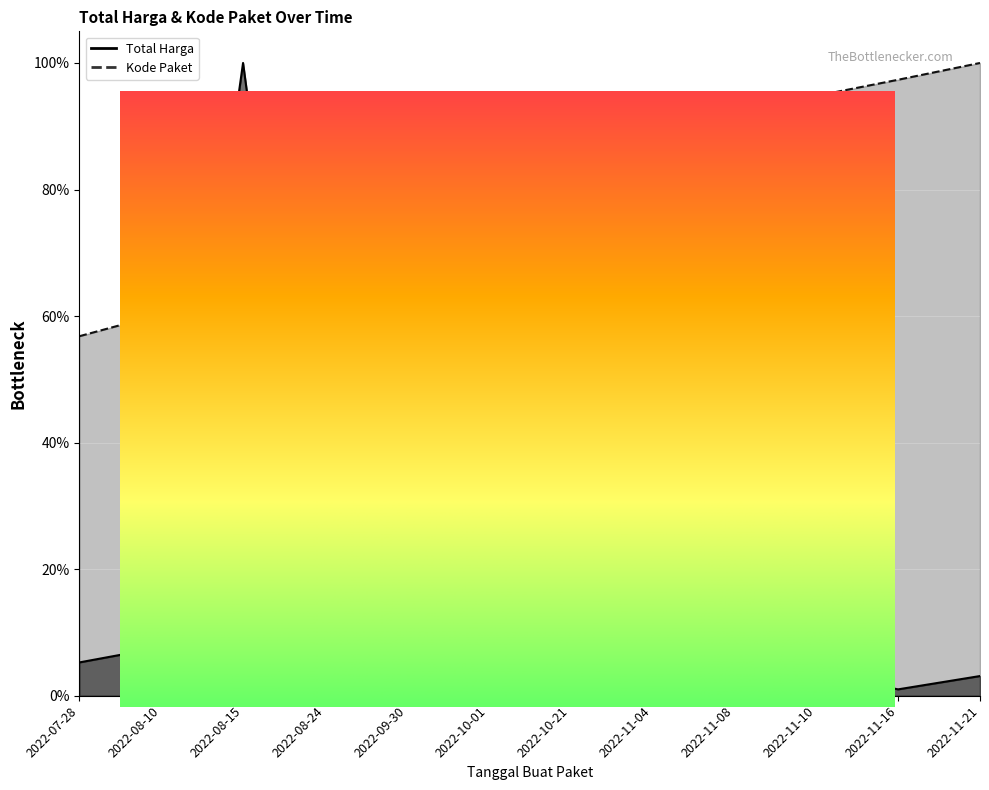

What is the value of the Total Harga point at the 7th from the left?

0.1